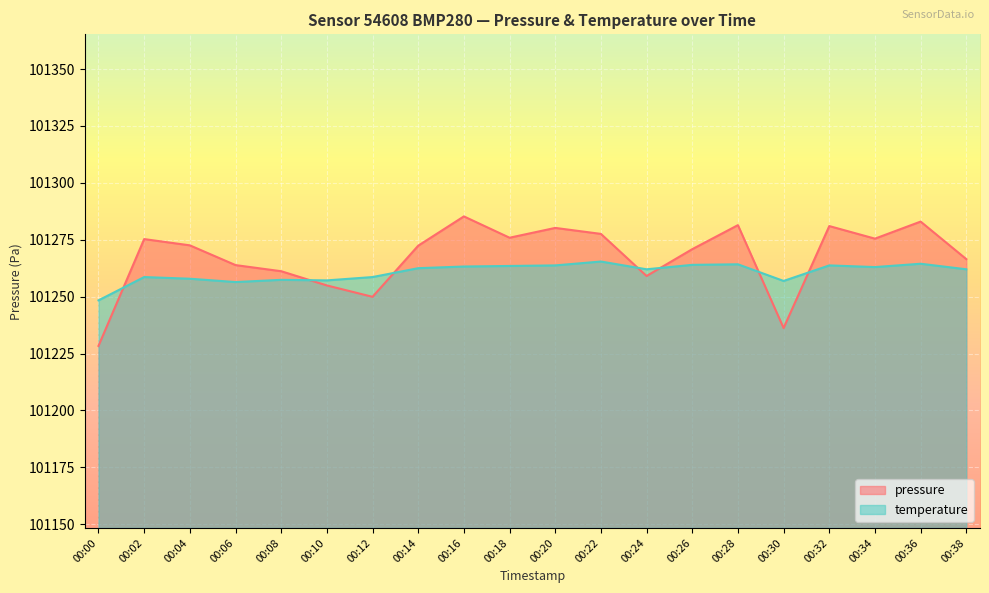

The temperature series shows 101264.2 at 00:28. True or false?

True